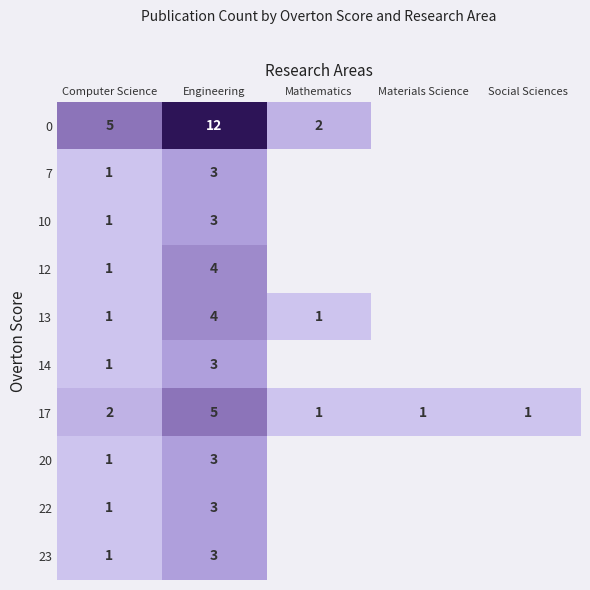

What is the smallest value displayed?

1.0